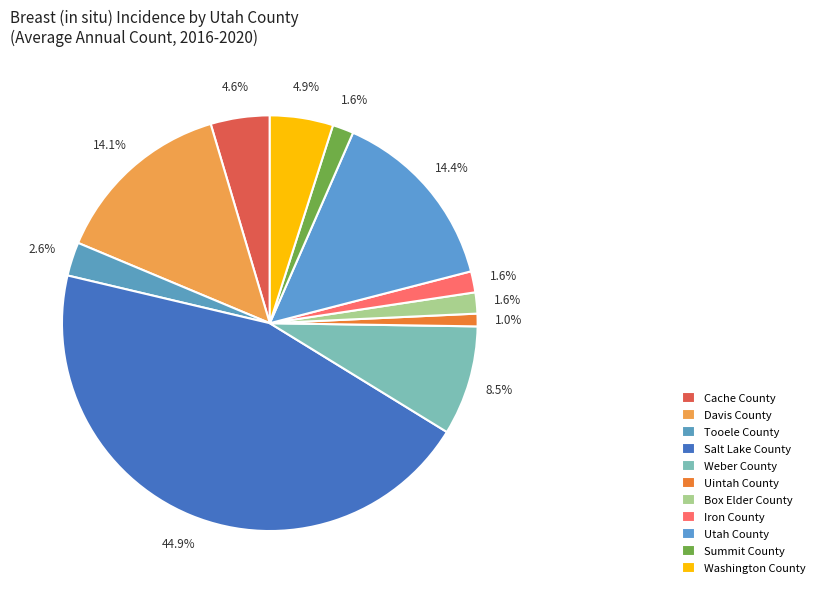

The Salt Lake County slice represents 45% of the pie. True or false?

True